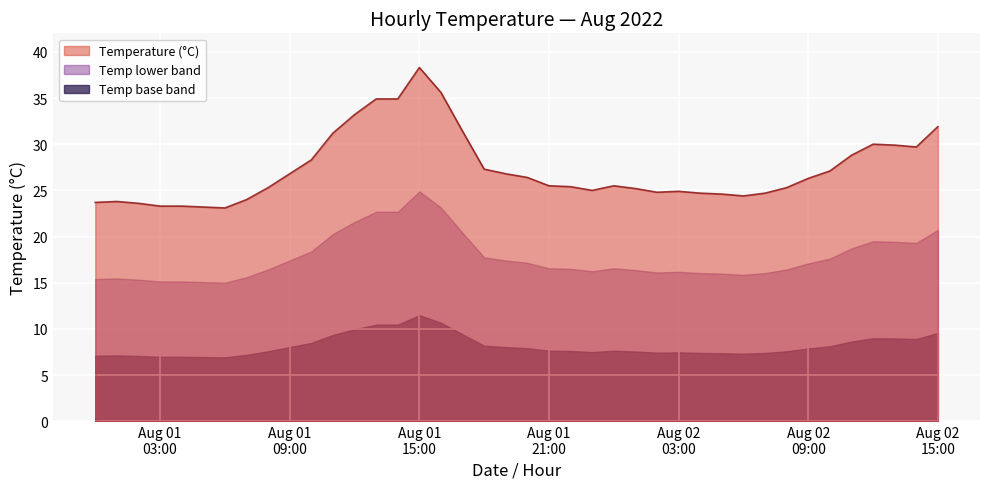

At which category does the data reach its first local valley?

2022-08-01 06:00